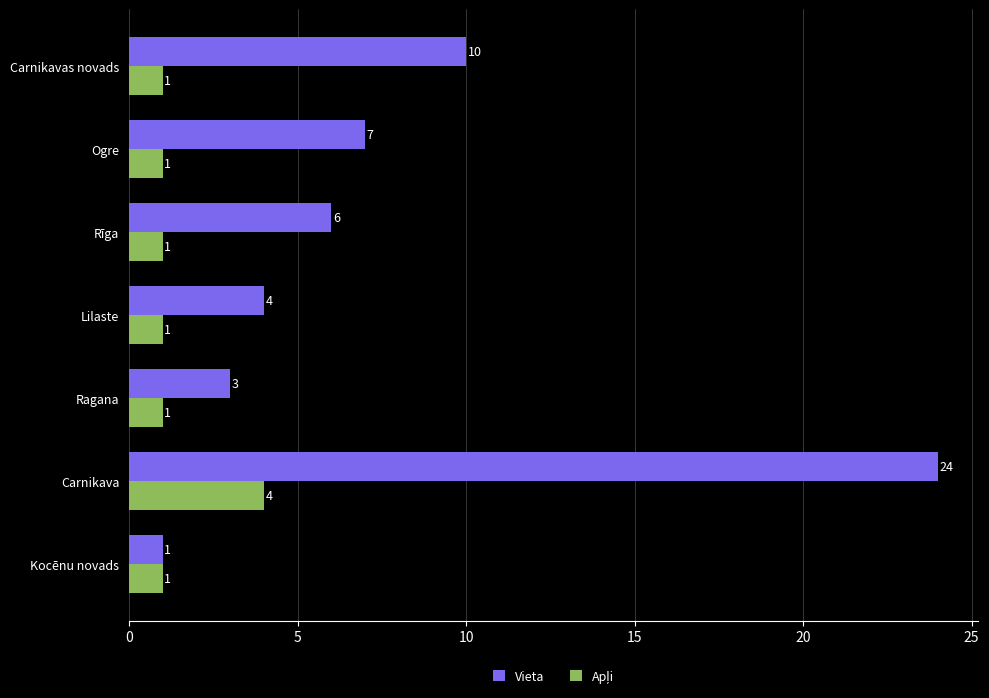

What is the difference between the maximum and minimum values in the Vieta series?

23